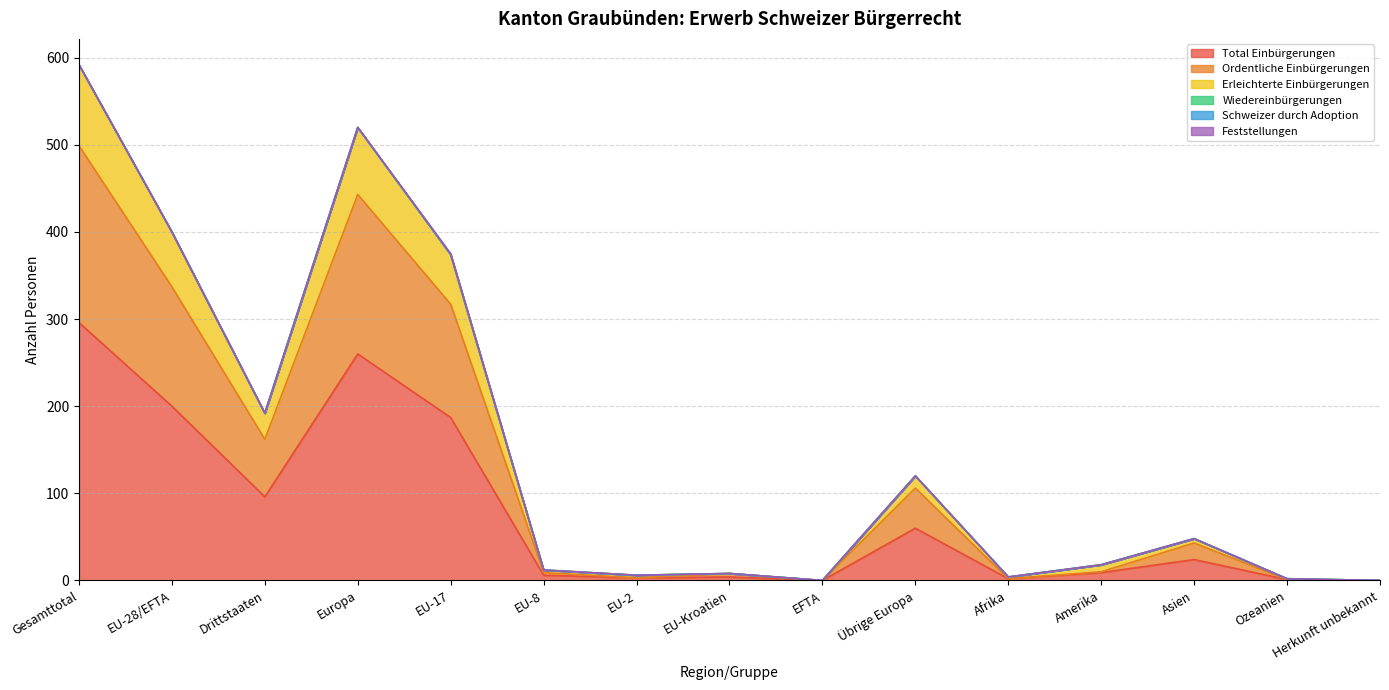

Between EU-8 and Gesamttotal, which is larger?

Gesamttotal